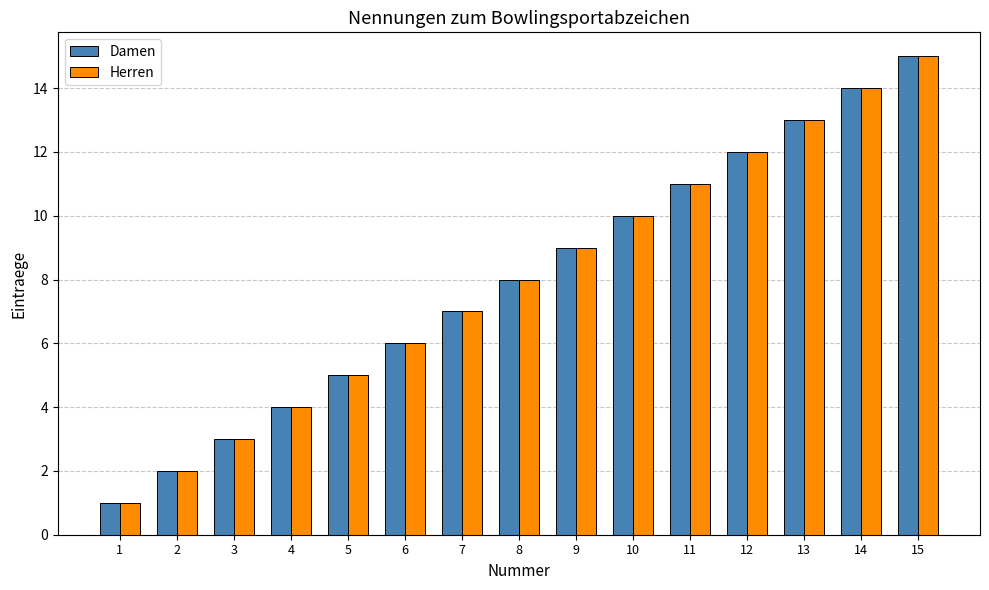

How many data points in Herren are less than 8?

7